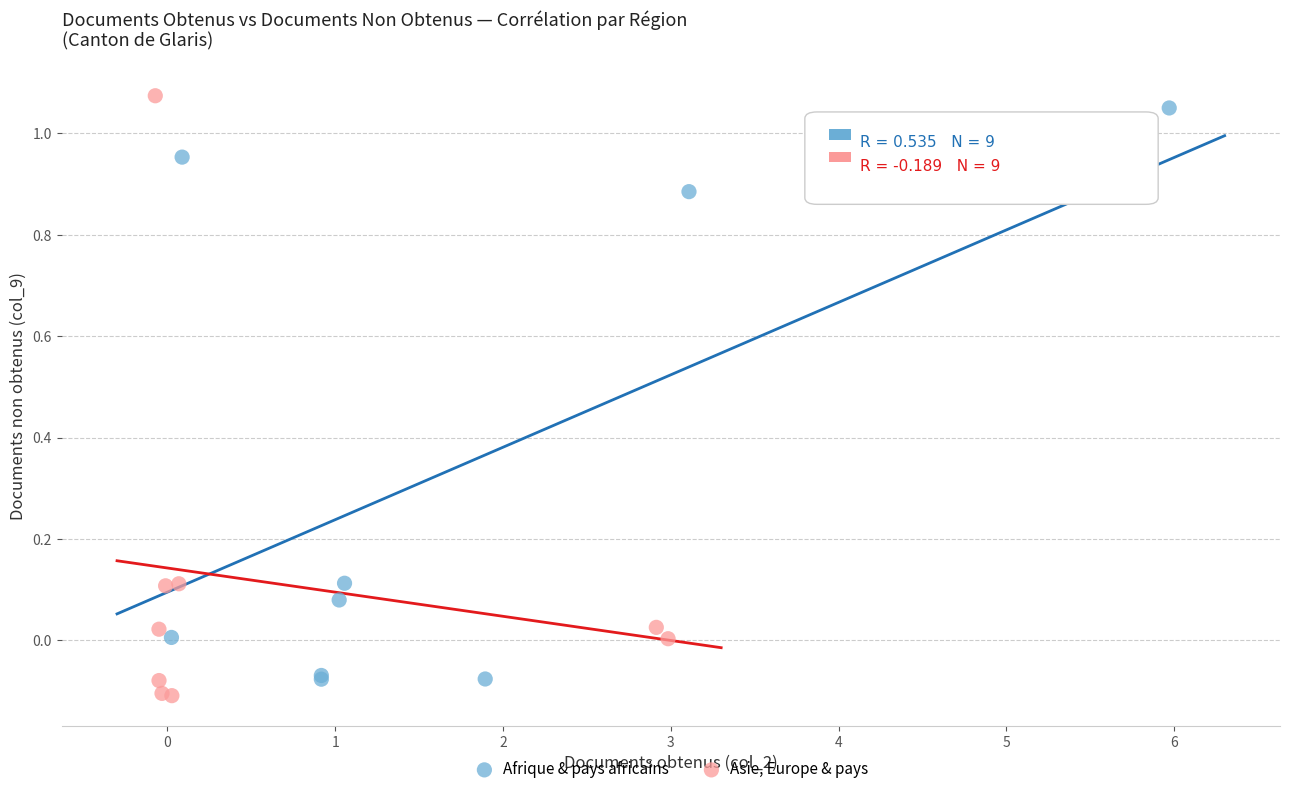

Which series reaches the maximum Y coordinate?

Asie, Europe & pays